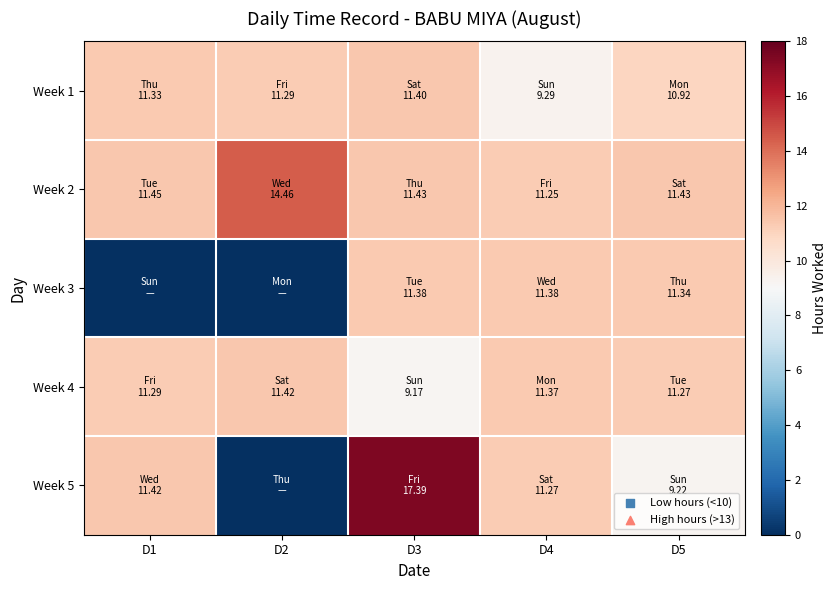

Reading right to left, what are all the values shown in this chart?

Week 1: D5=10.9	D4=9.3	D3=11.4	D2=11.3	D1=11.3
Week 2: D5=11.4	D4=11.2	D3=11.4	D2=14.5	D1=11.4
Week 3: D5=11.3	D4=11.4	D3=11.4	D2=0.0	D1=0.0
Week 4: D5=11.3	D4=11.4	D3=9.2	D2=11.4	D1=11.3
Week 5: D5=9.2	D4=11.3	D3=17.4	D2=0.0	D1=11.4